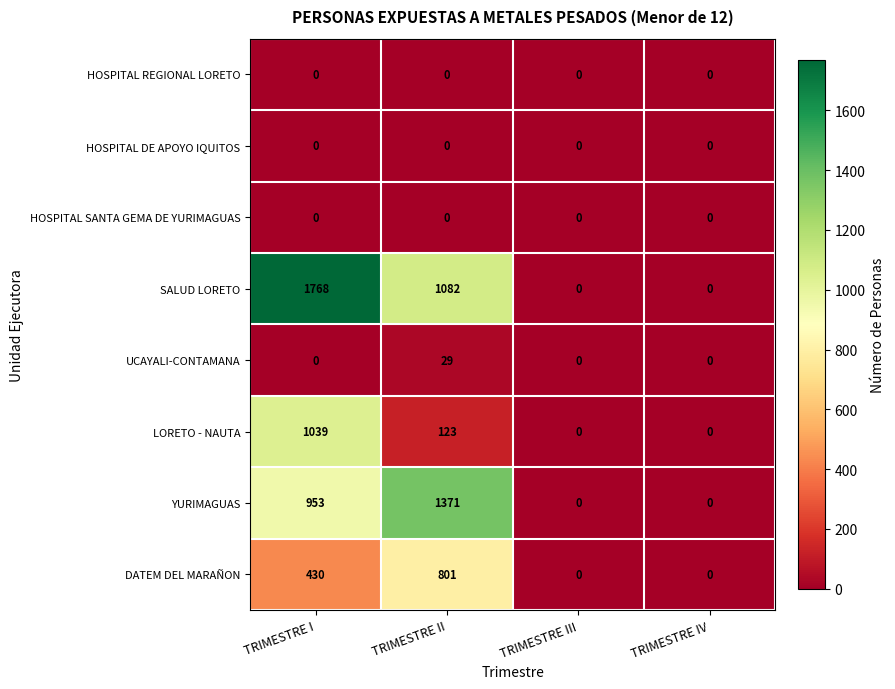

Which series has the widest spread of values?

SALUD LORETO